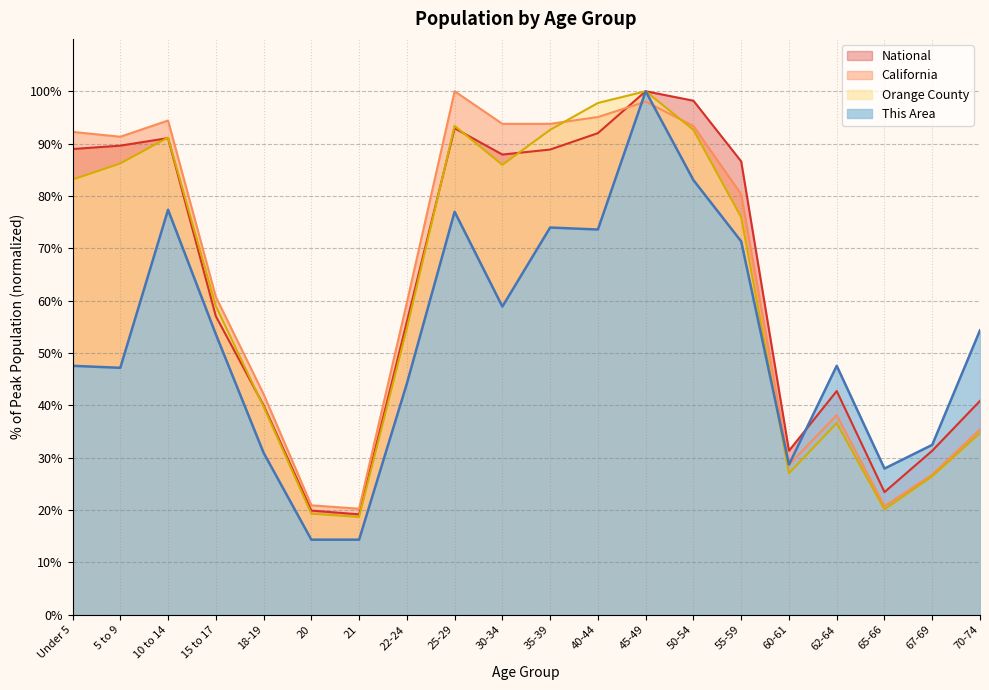

Which series has the largest total across all categories?

California